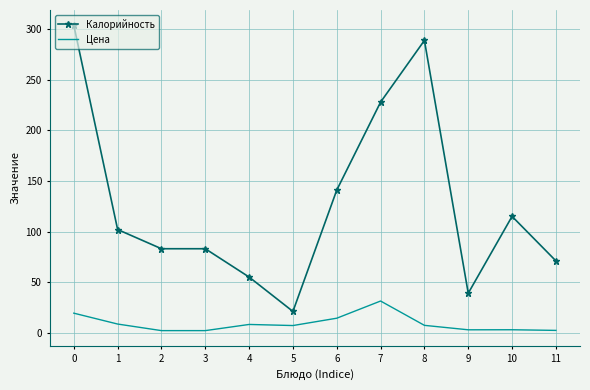

What is the difference between the Калорийность values at 8 and 1?

187.0